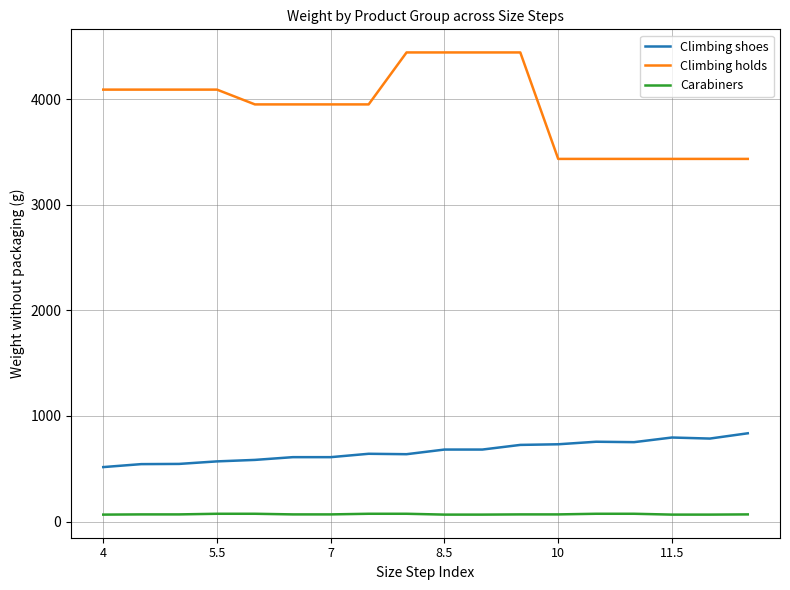

Which series has the largest total across all categories?

Climbing holds